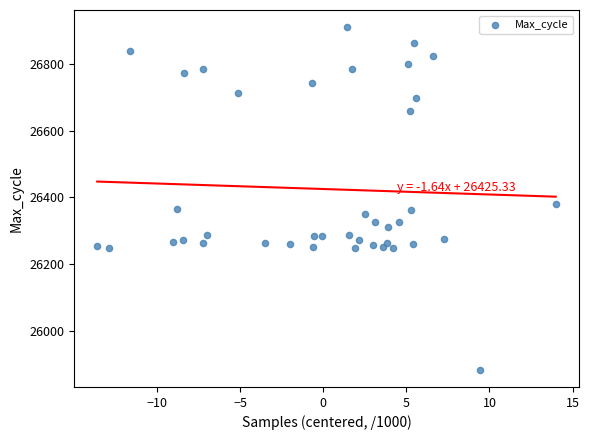

What Y value in the scatter plot is closest to 26397?

26382